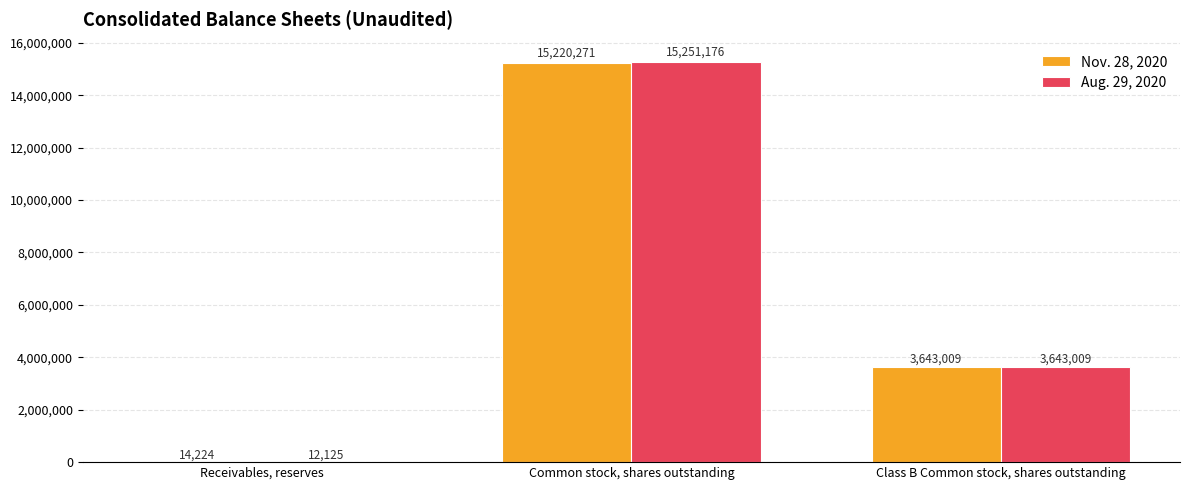

Count the Nov. 28, 2020 values in the range 14224 to 15220271.

3